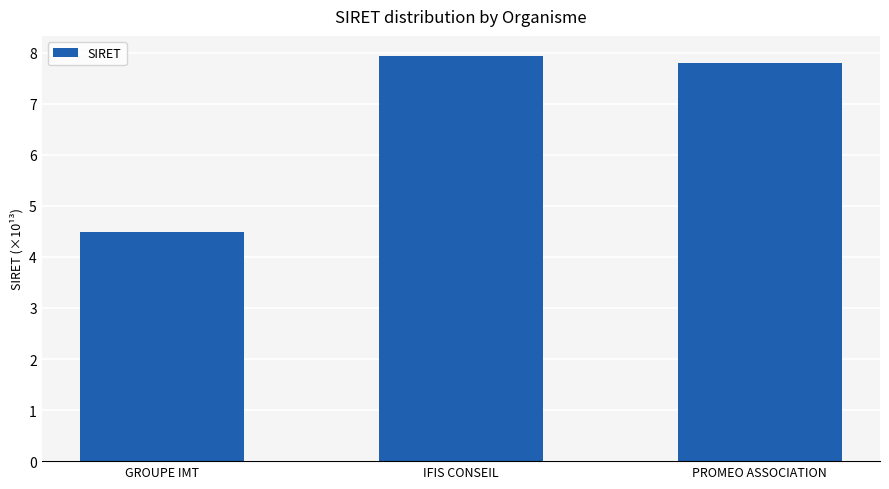

The value at IFIS CONSEIL is 138979310459821. True or false?

False